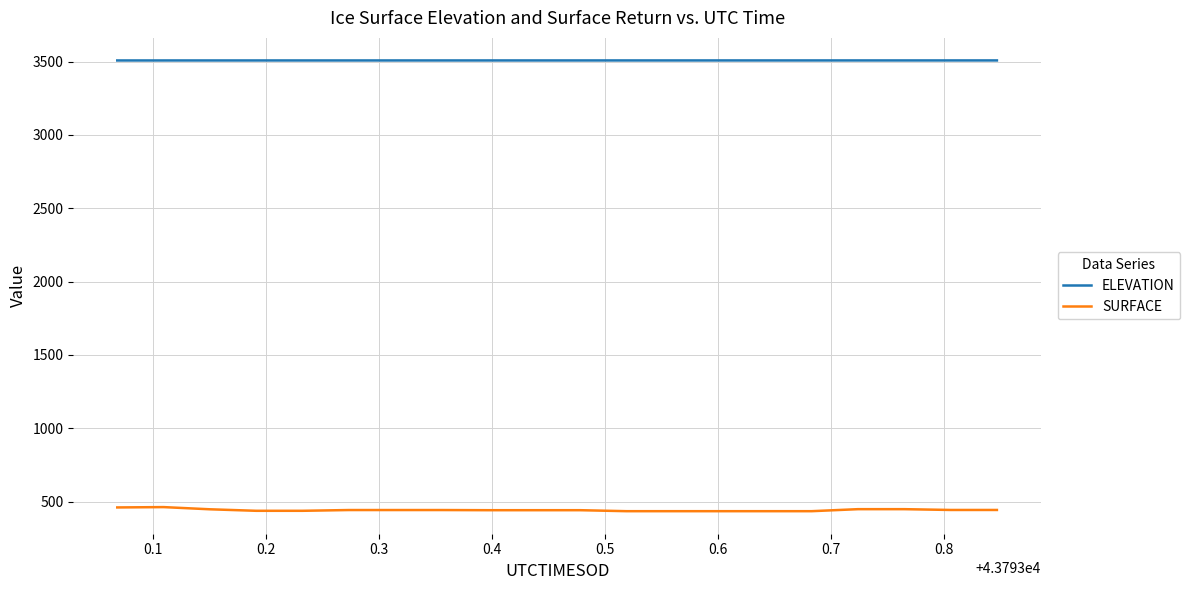

Which series has the largest range (max minus min)?

SURFACE